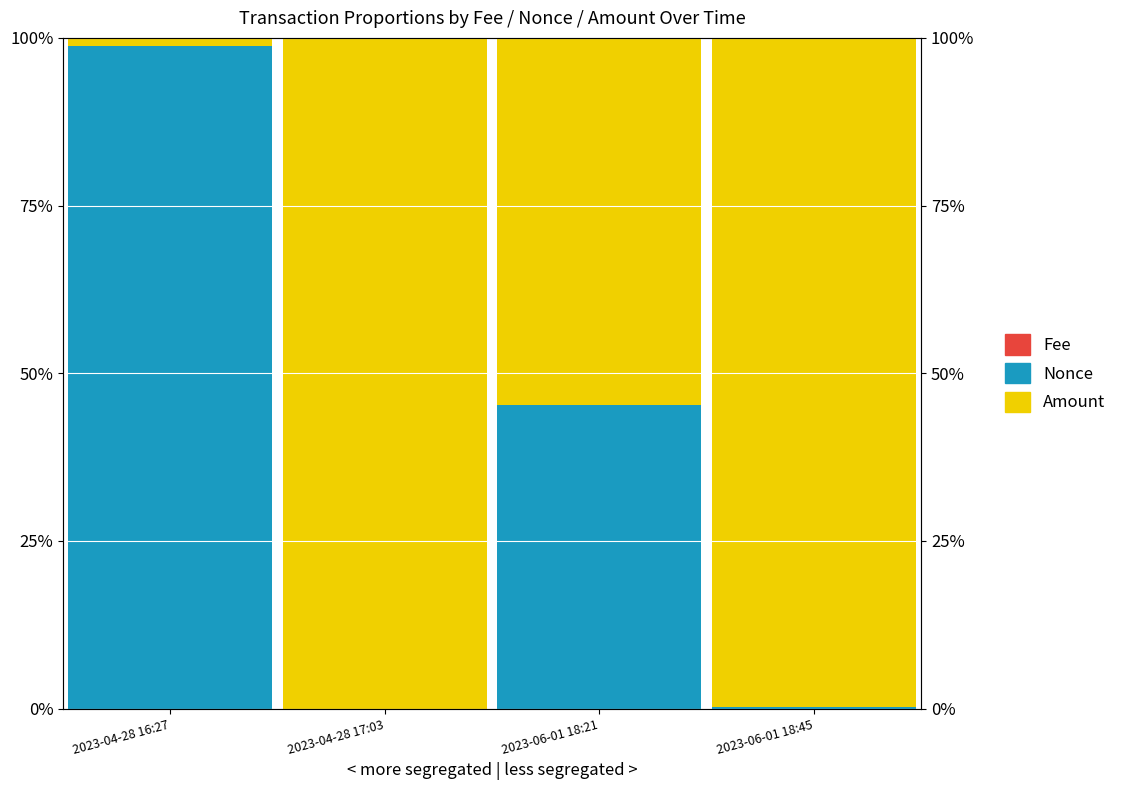

What are all the series names shown in the legend?

Fee, Nonce, Amount